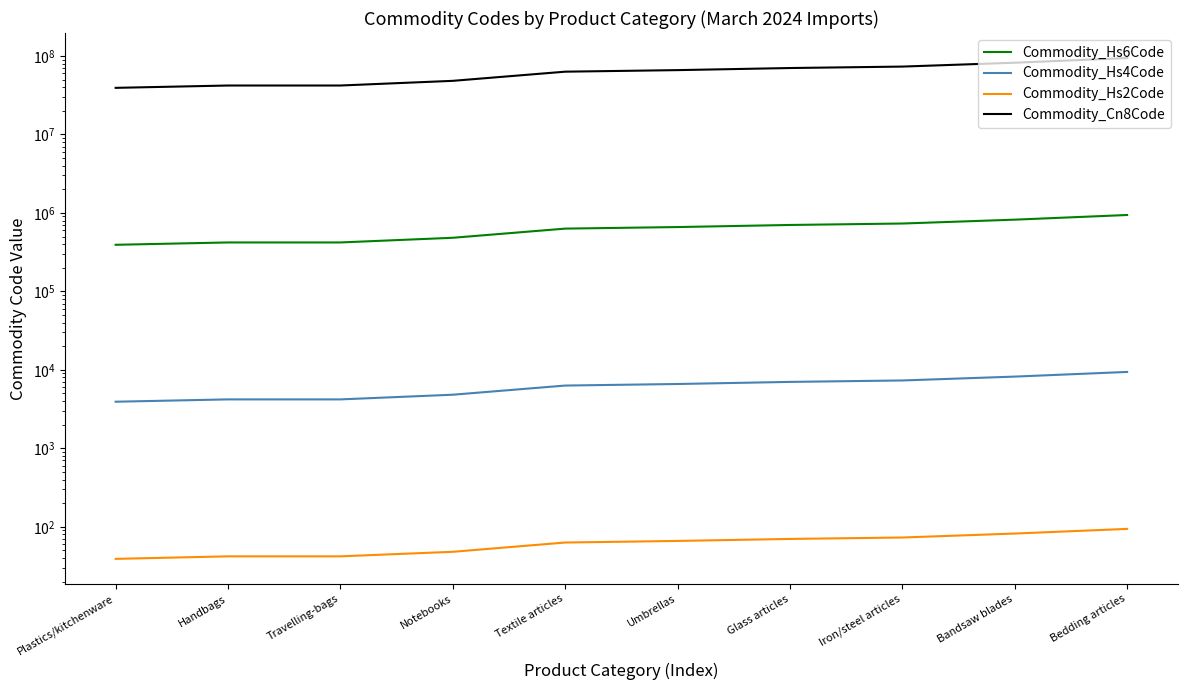

Does the chart have visible grid lines?

No